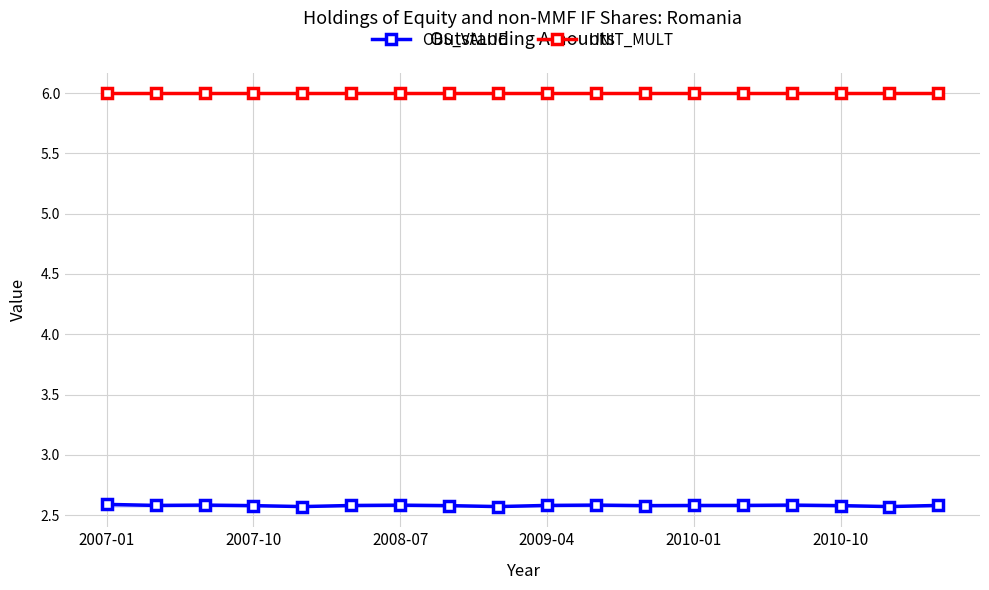

How many categories are shown in the chart?

18